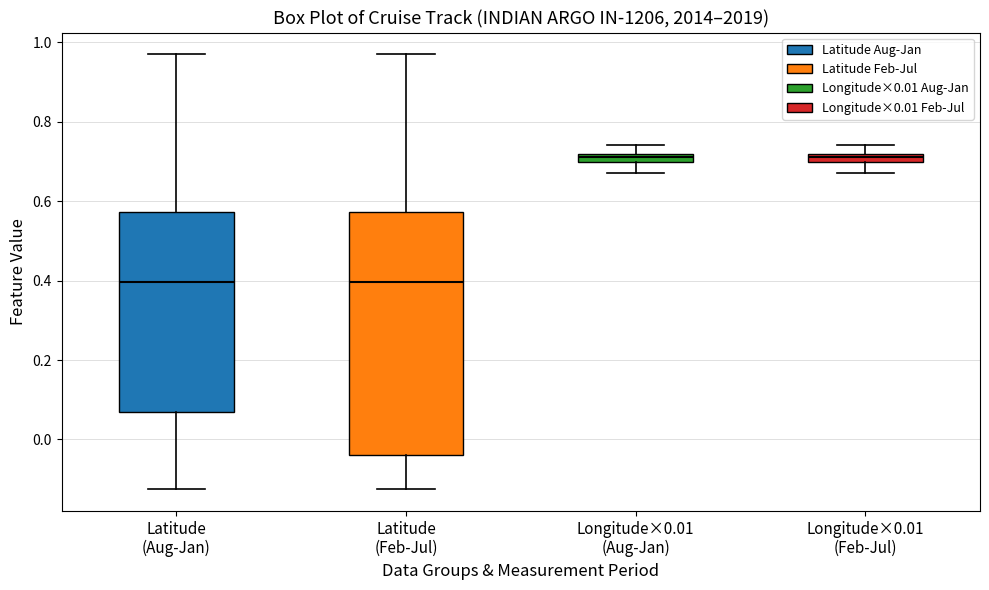

Where is the lower edge of the box for Longitude×0.01 (Aug-Jan) on the y-axis? The values are not printed on the chart, so give them approximately, as read against the axis.

0.70